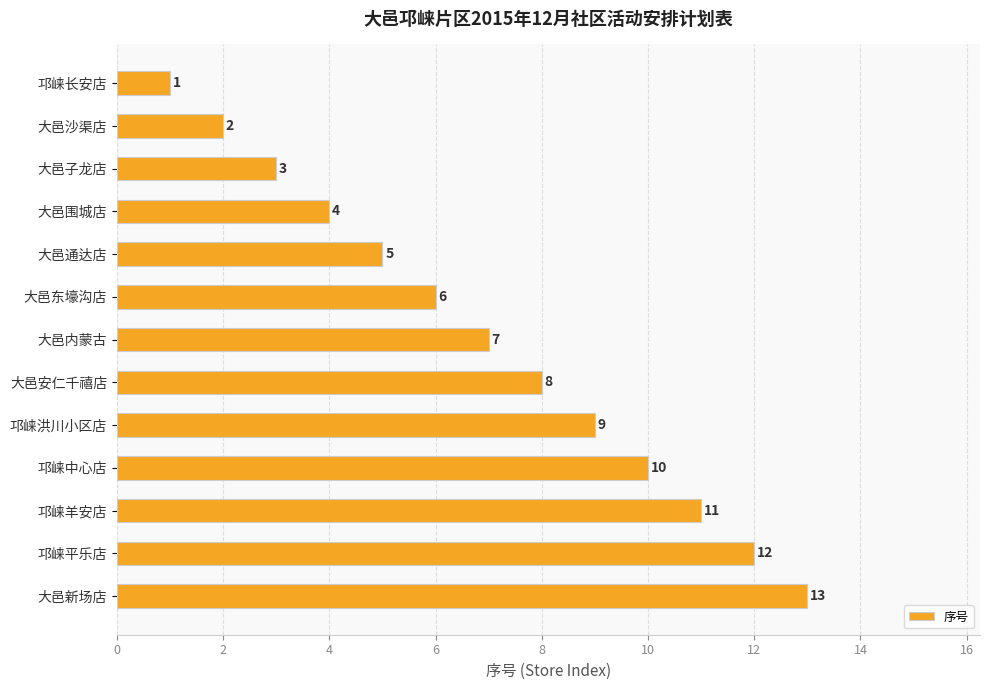

What is the label of the 9th bar from the bottom?

大邑通达店